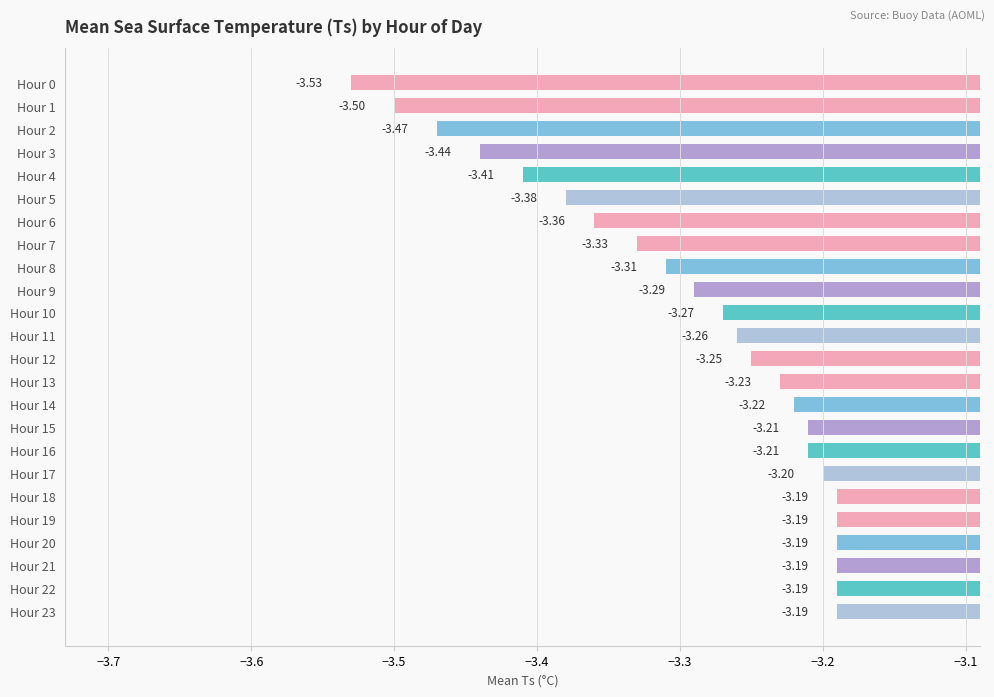

What is the sum of the values at Hour 7 and Hour 0?

-6.9